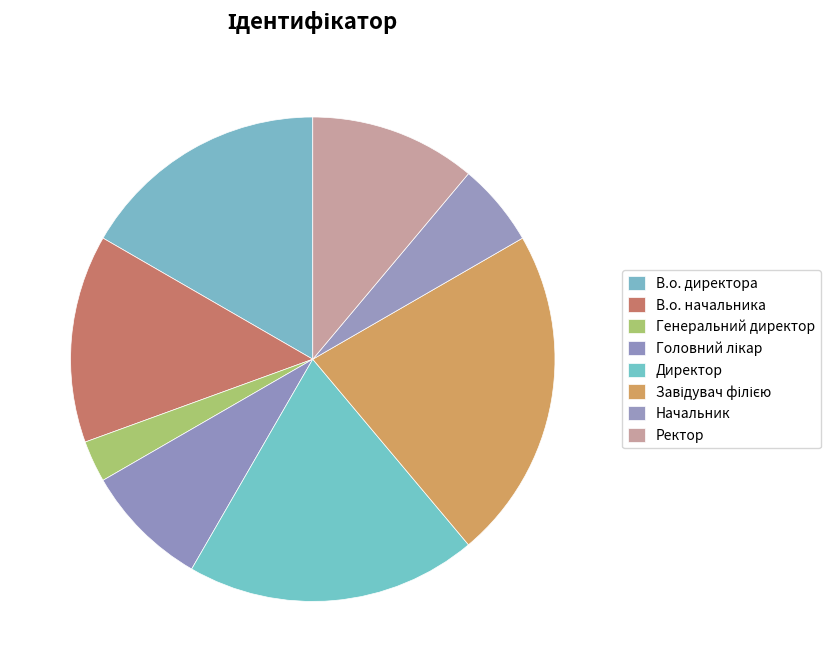

Is there any slice that represents more than half of the pie?

No